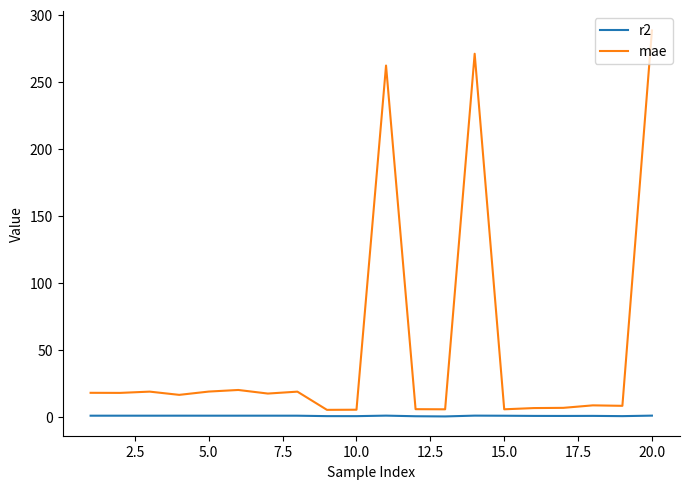

What is the maximum value for mae?

288.3